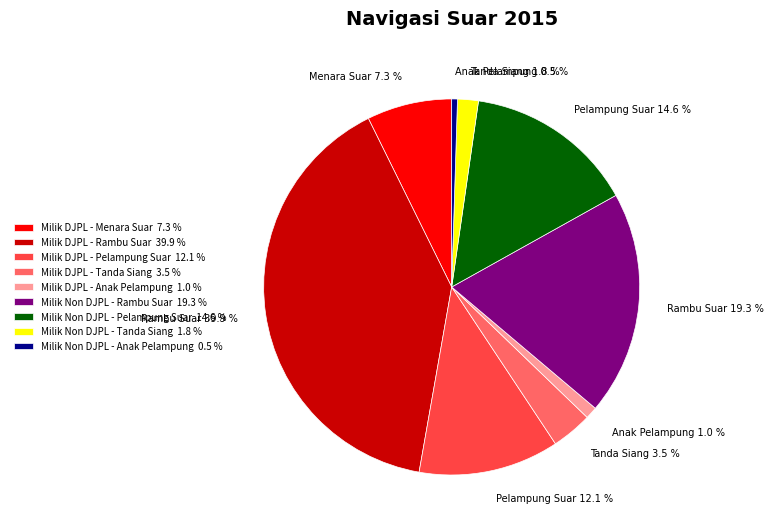

Between Milik Non DJPL - Anak Pelampung 0.5 % and Milik Non DJPL - Tanda Siang 1.8 %, which is larger?

Milik Non DJPL - Tanda Siang 1.8 %